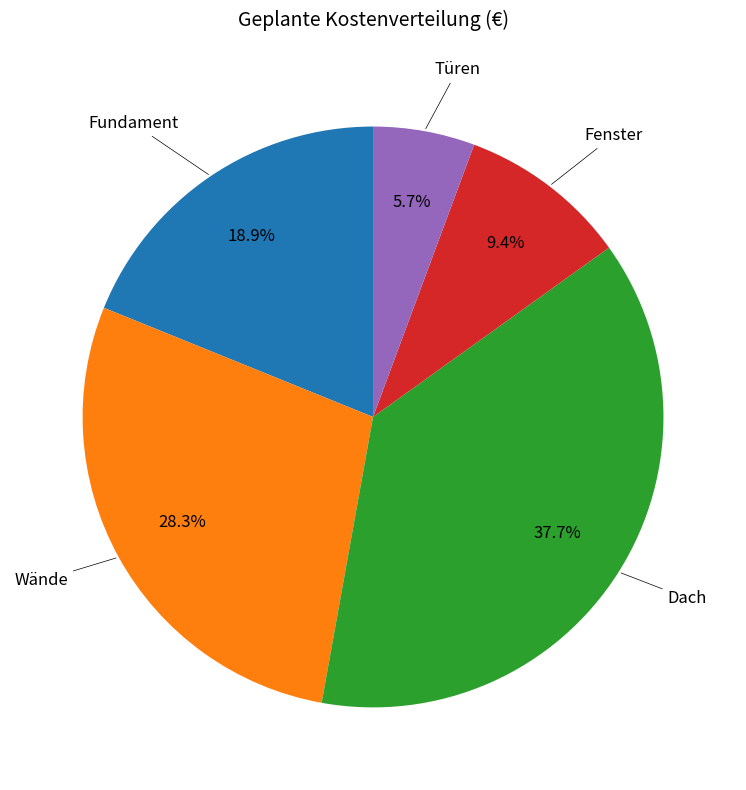

How many slices are in this pie chart?

5